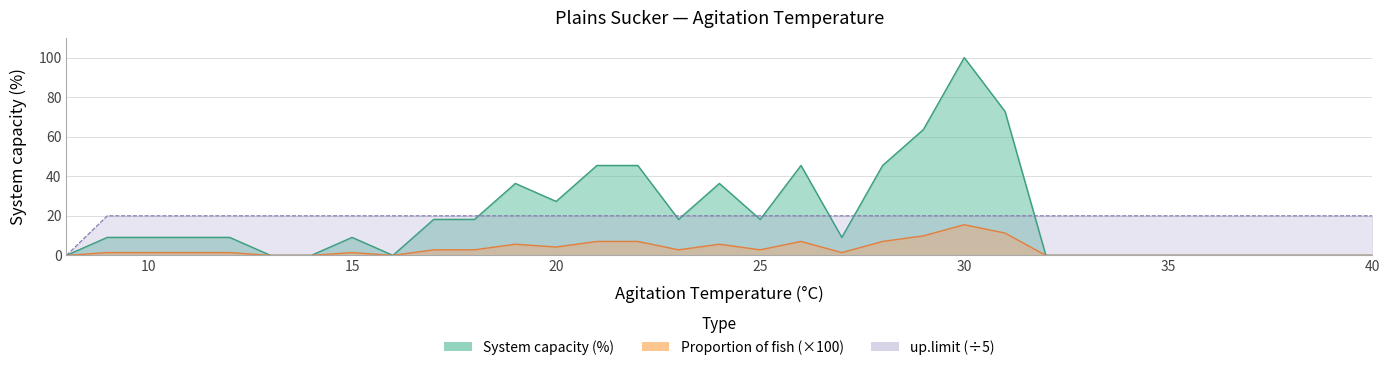

The System capacity (%) series shows 9.1 at 11. True or false?

True